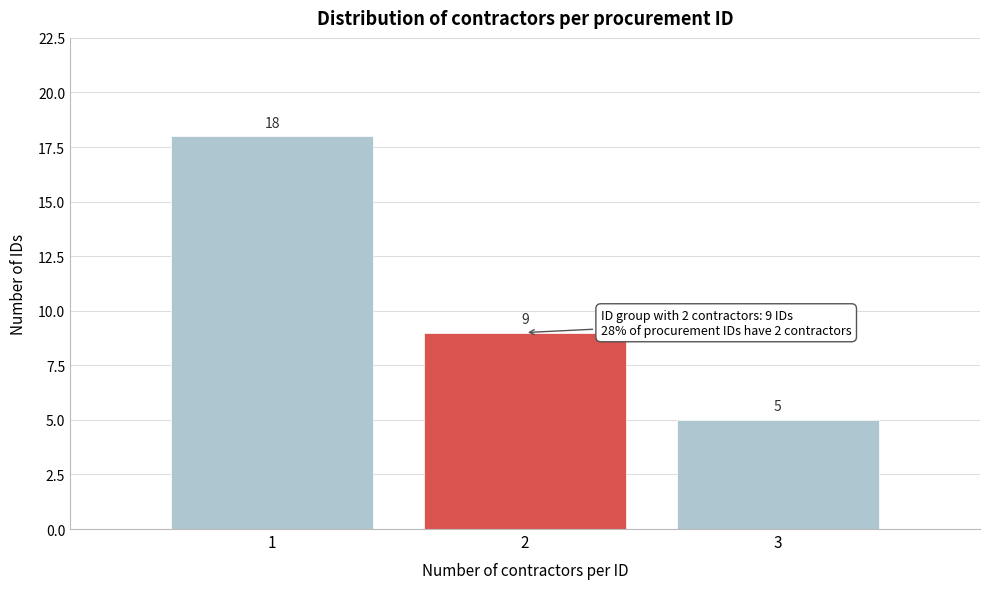

Reading right to left, transcribe all the data shown in this chart.

3=5	2=9	1=18